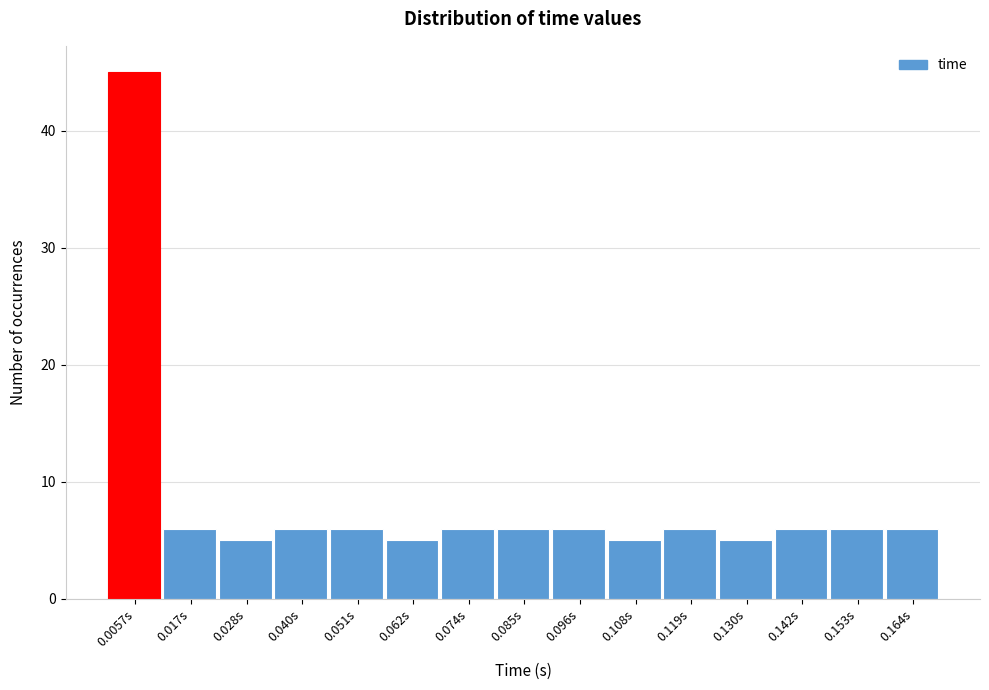

Reading left to right, transcribe this chart: for each bar, give the range it covers on the x-axis and its height. Neither the bar edges nor the heights are printed on the chart, so give them approximately, as read against the axes.

0.000 to 0.012: 45
0.012 to 0.022: 6
0.022 to 0.034: 5
0.034 to 0.046: 6
0.046 to 0.056: 6
0.056 to 0.068: 5
0.068 to 0.080: 6
0.080 to 0.090: 6
0.090 to 0.102: 6
0.102 to 0.114: 5
0.114 to 0.124: 6
0.124 to 0.136: 5
0.136 to 0.148: 6
0.148 to 0.158: 6
0.158 to 0.170: 6